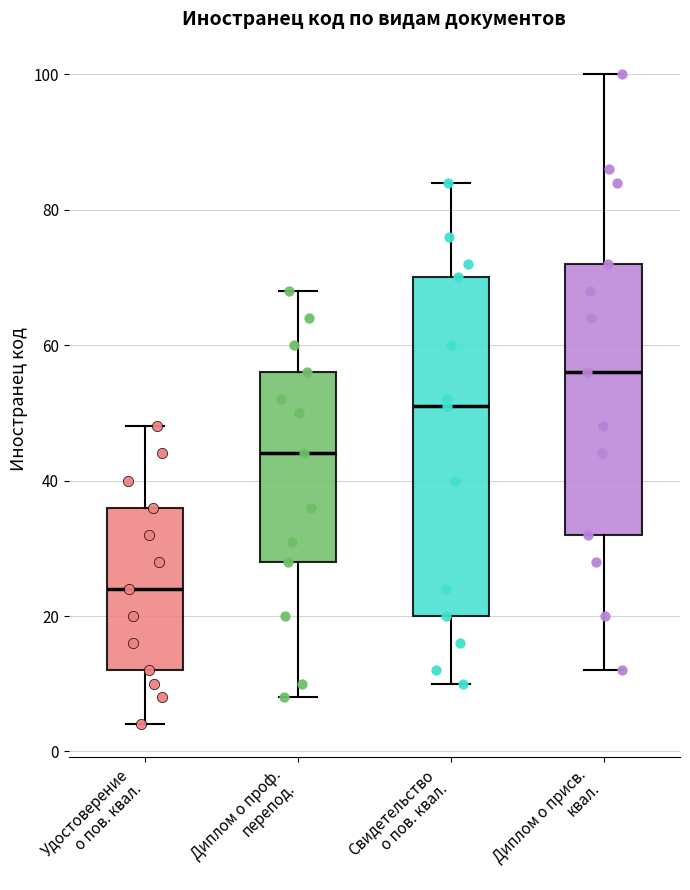

Which box's median line is the highest?

Диплом о присв. квал.